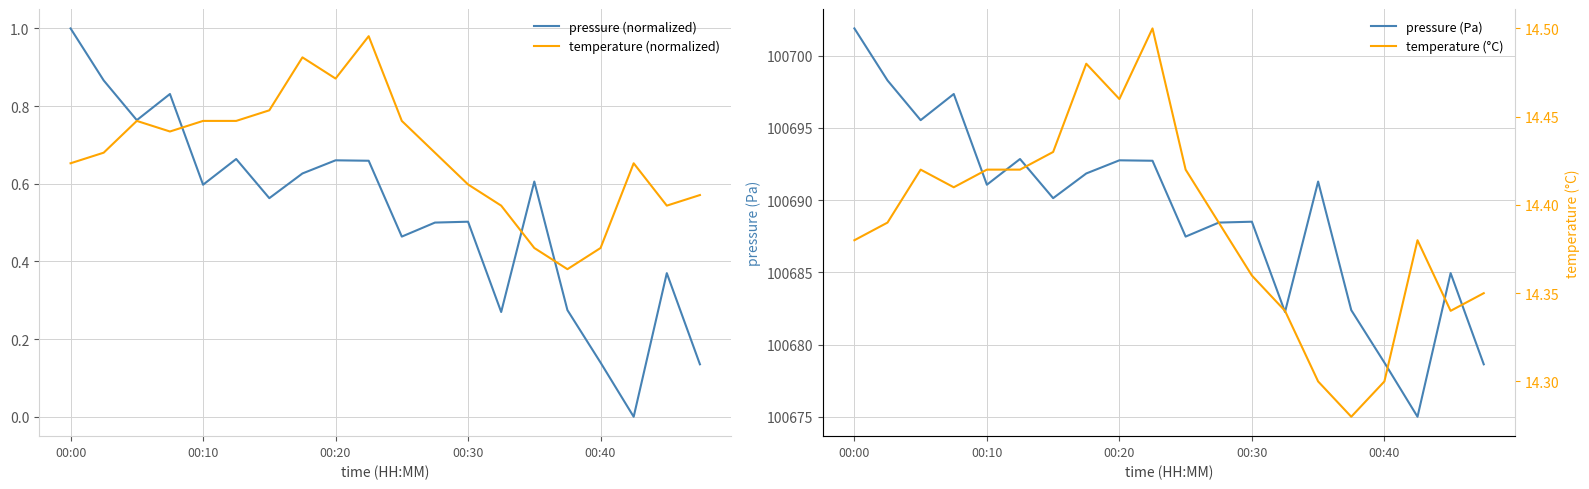

What is the lowest value of the temperature (°C) series?

14.3